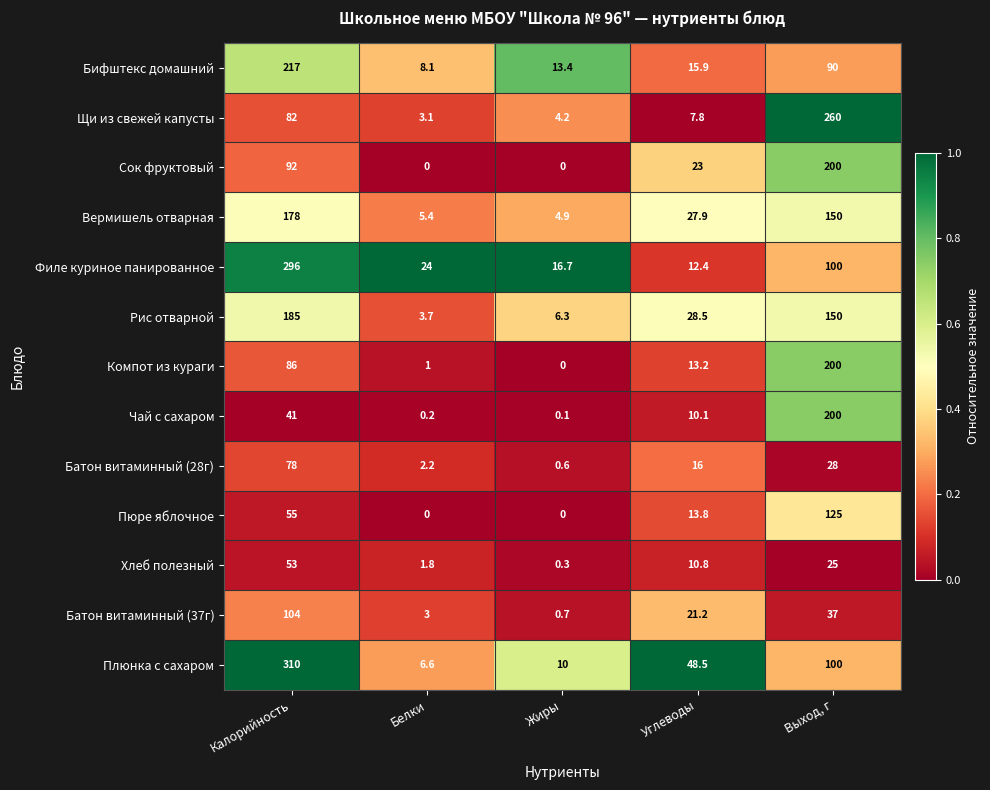

Which series has the largest total across all categories?

Плюнка с сахаром